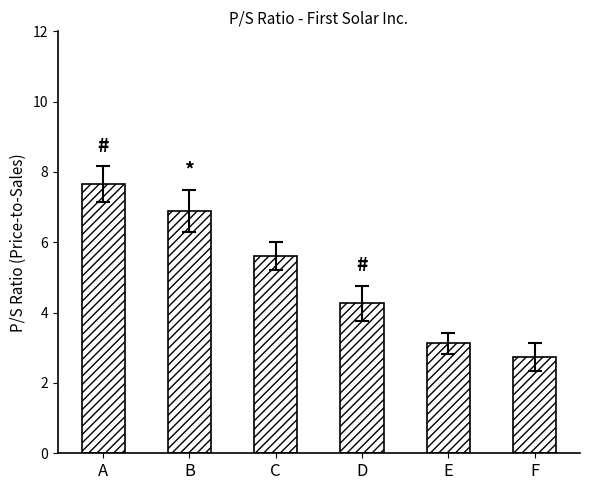

What is the difference between the maximum and minimum values?

4.9